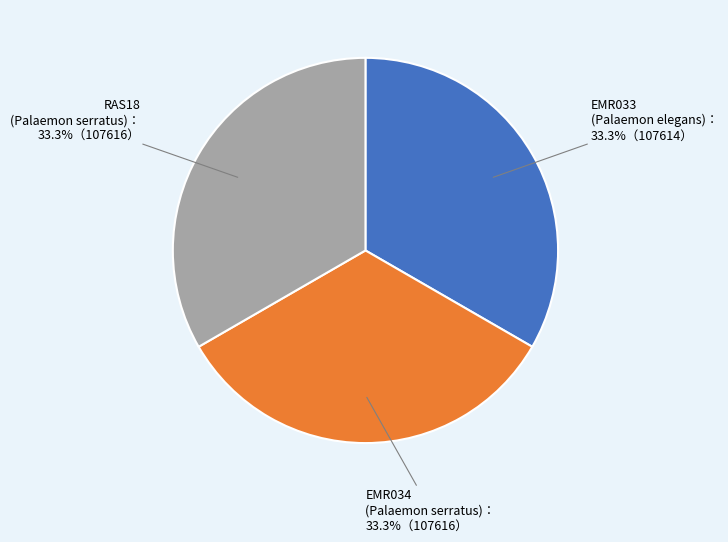

Is there any slice that represents more than half of the pie?

No